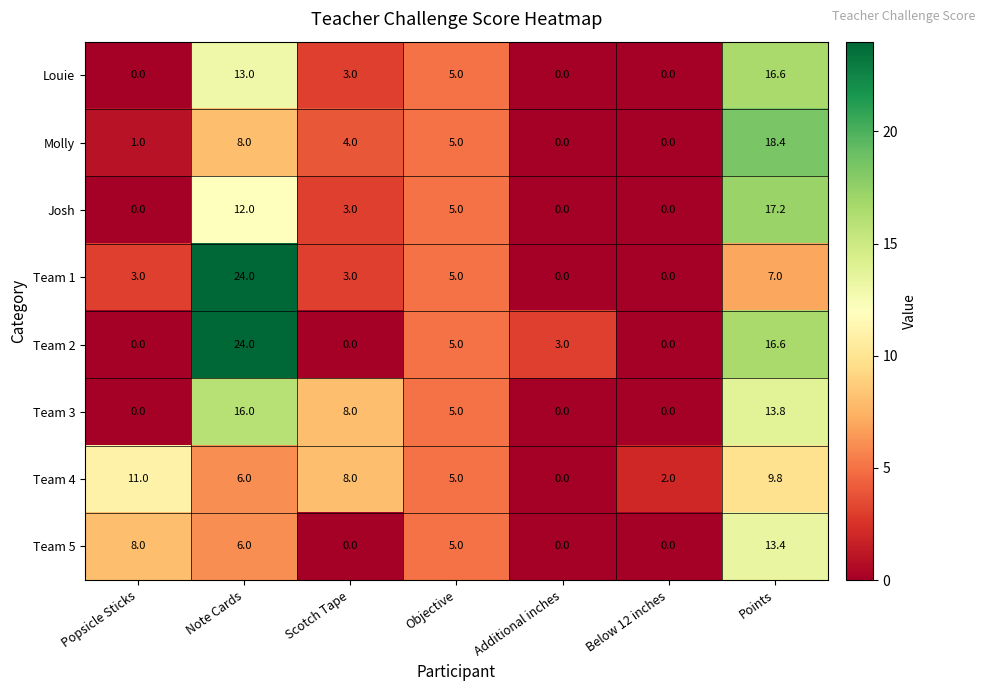

At which category does the chart reach its peak across all series?

Note Cards